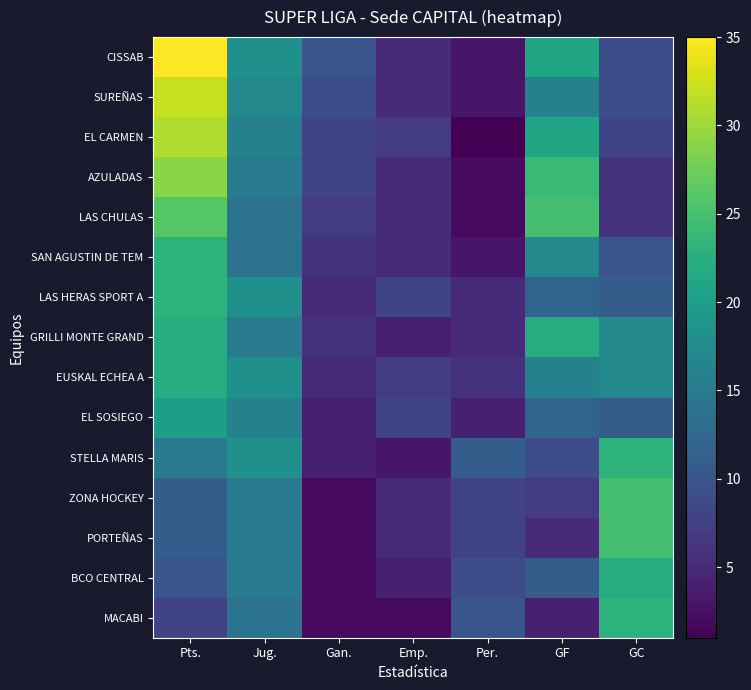

At which category does the chart reach its minimum across all series?

Per.